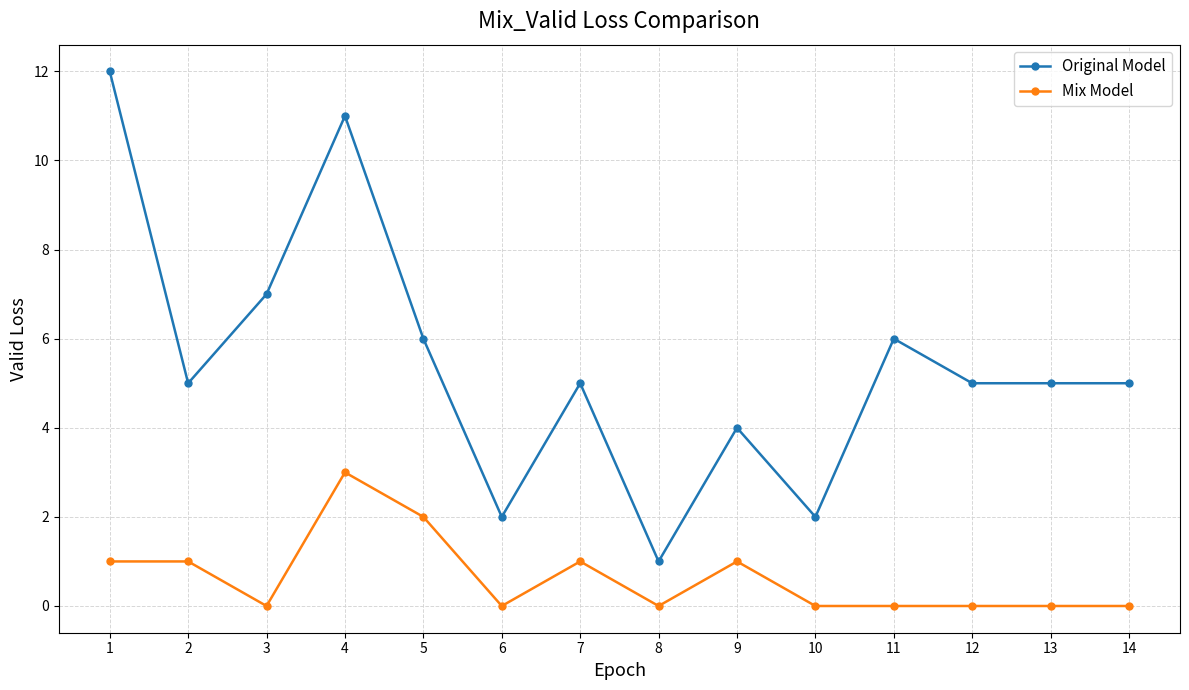

What is the value of the Mix Model point at the 9th from the left?

1